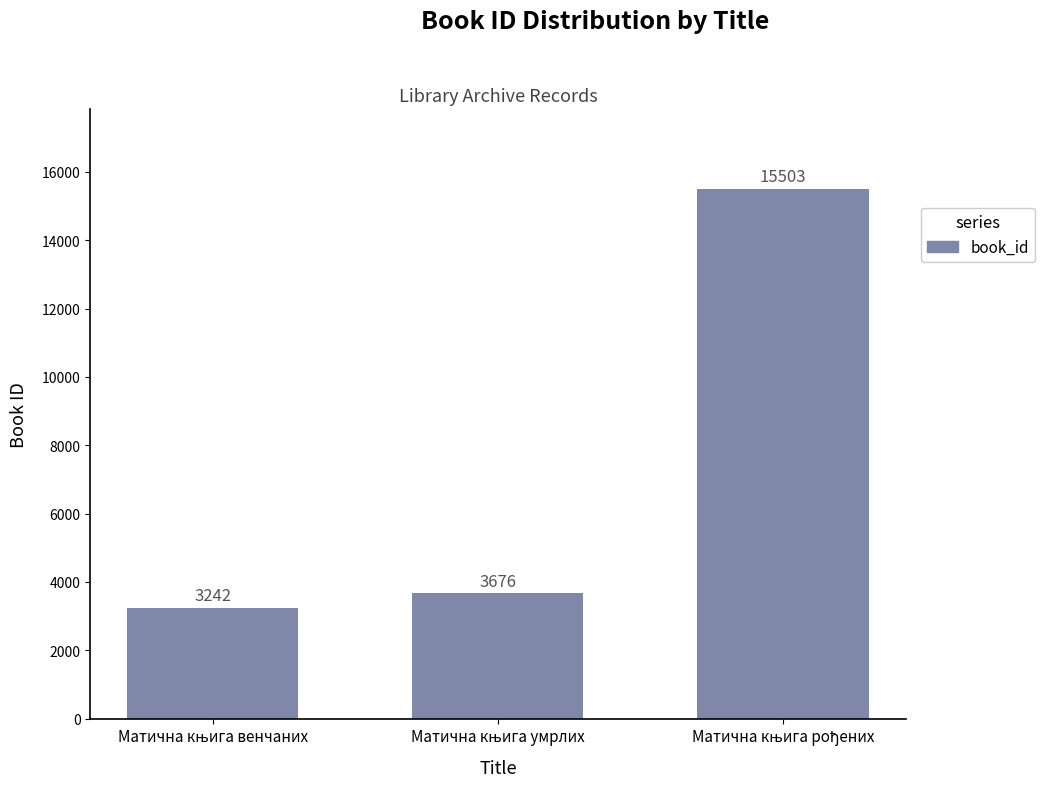

What is the greatest value displayed?

15503